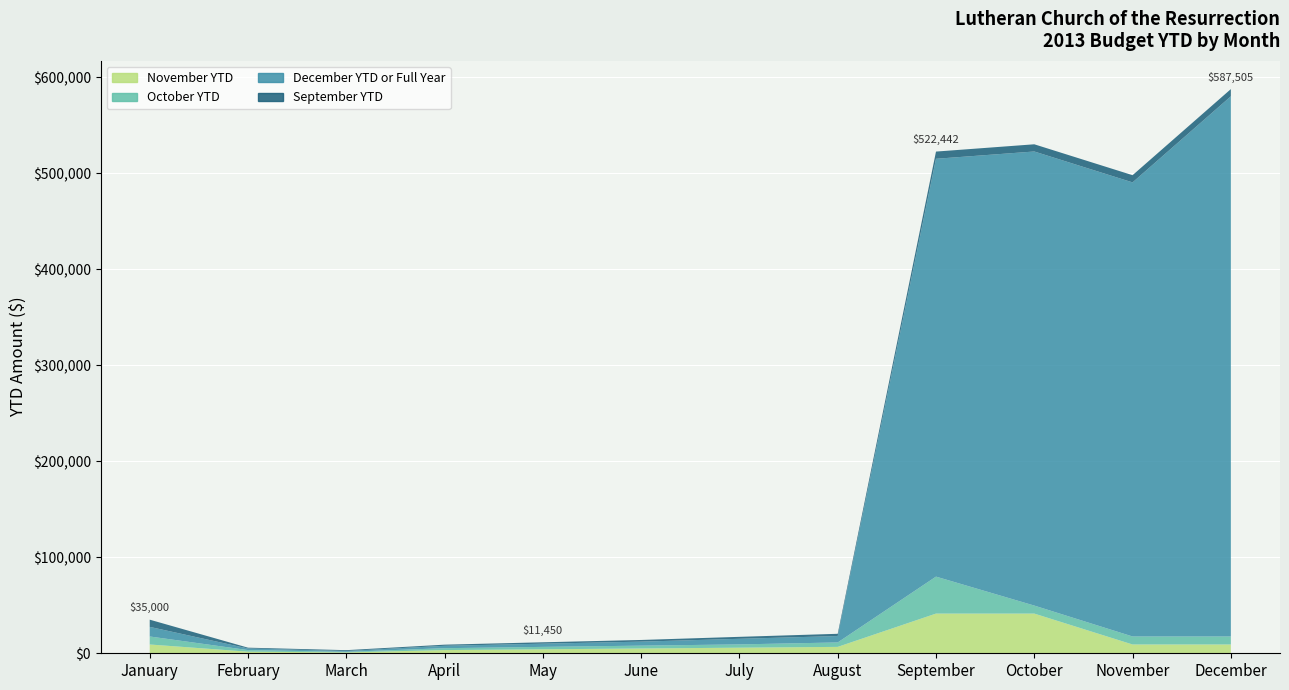

Reading left to right, transcribe all the data shown in this chart.

November YTD: January=9166.6	February=1666.7	March=916.7	April=3333.3	May=4166.7	June=5000.0	July=5833.3	August=6666.6	September=41346.6	October=41346.6	November=9166.6	December=9166.6
October YTD: January=8333.3	February=1666.7	March=583.3	April=1966.7	May=2491.7	June=2950.0	July=3408.4	August=4616.7	September=38493.2	October=8333.3	November=8333.3	December=8333.3
December YTD or Full Year: January=10000.0	February=1666.7	March=875.0	April=2500.0	May=3333.3	June=4166.7	July=5833.3	August=6666.6	September=435102.4	October=472854.5	November=472854.5	December=562505.0
September YTD: January=7500.0	February=833.3	March=875.0	April=1166.7	May=1458.4	June=1750.0	July=2041.7	August=2333.4	September=7500.0	October=7500.0	November=7500.0	December=7500.0